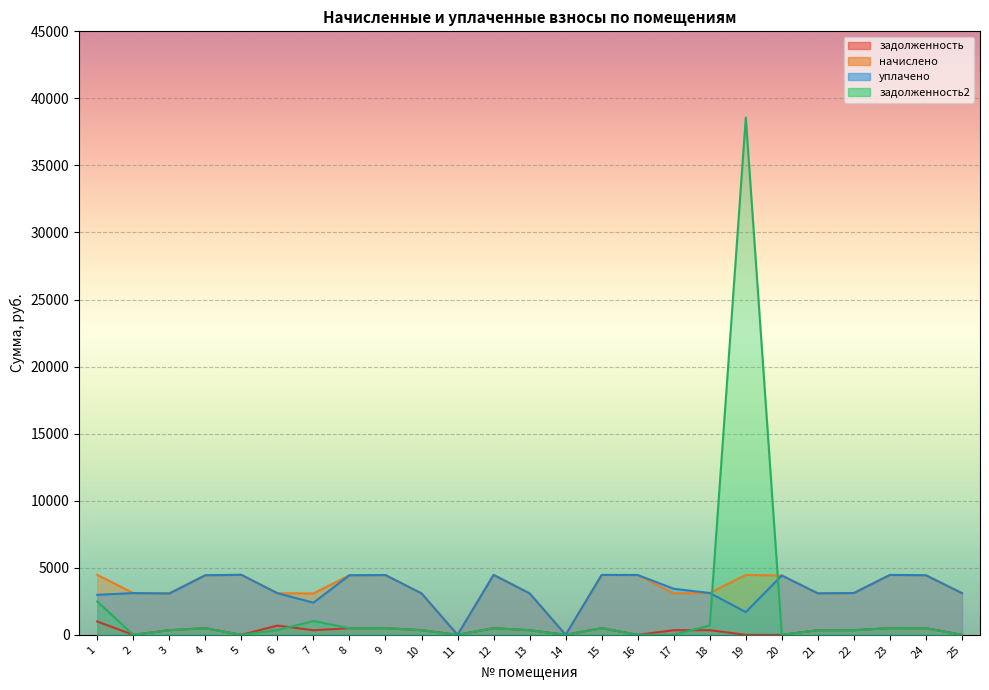

Reading right to left, extract all data points from this chart.

задолженность (col_1): 0.0	493.4	496.3	346.2	343.3	0.0	0.0	346.6	343.3	0.0	496.3	0.0	343.3	496.3	0.0	343.3	494.8	493.4	342.6	688.1	0.0	493.4	342.6	0.0	994.1
начислено (col_3): 3102.9	4440.3	4466.7	3116.2	3089.8	4420.5	4466.7	3116.2	3089.8	4460.0	4466.7	0.0	3089.8	4466.7	0.0	3089.8	4453.5	4440.3	3083.2	3096.4	4473.3	4440.3	3083.2	3109.5	4473.3
уплачено (col_4): 3102.9	4440.3	4466.7	3116.2	3089.8	4420.5	1697.6	3116.2	3433.1	4460.0	4466.7	0.0	3089.8	4466.7	0.0	3088.1	4453.5	4440.3	2398.1	3097.7	4473.3	4440.3	3083.2	3109.5	2982.2
задолженность2 (col_6): 0.0	493.4	496.6	346.2	343.3	0.0	38576.2	693.2	0.0	0.0	496.3	0.0	343.3	496.3	0.0	343.3	494.8	493.4	1028.8	344.4	0.0	493.4	342.6	0.0	2485.2